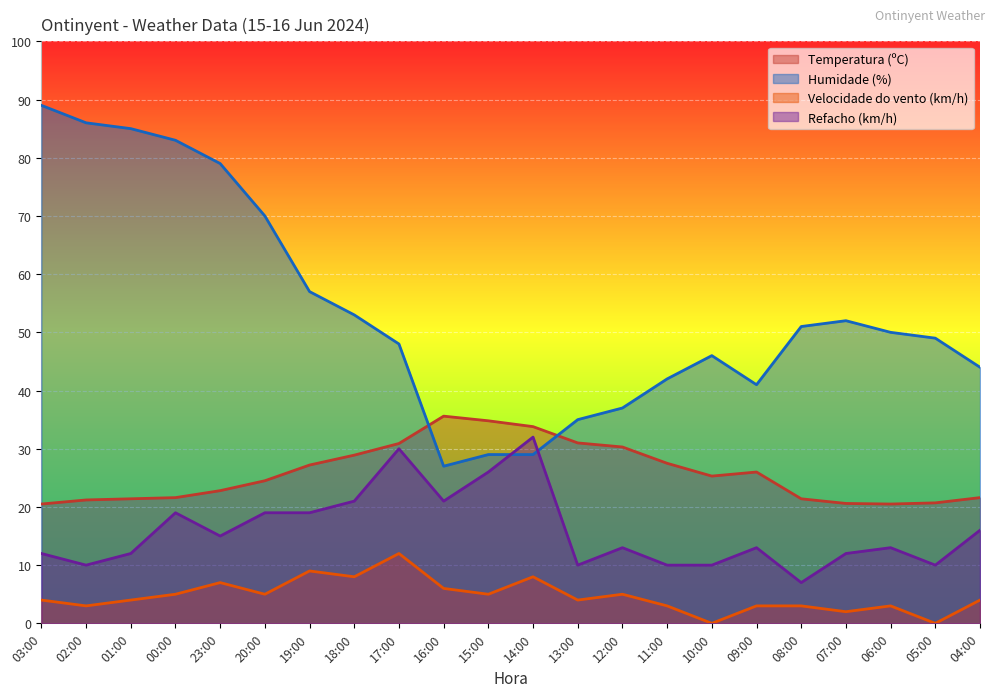

Which label corresponds to the largest value in the chart?

03:00